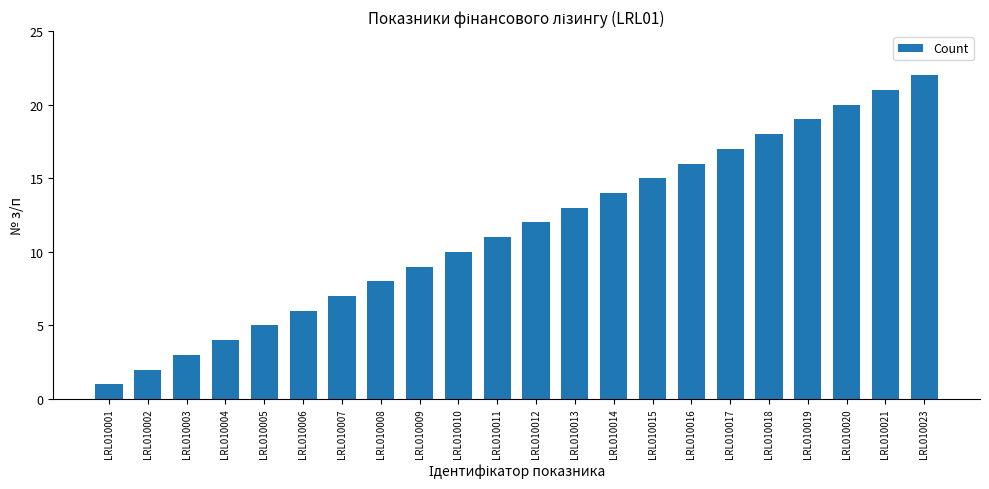

Approximately how many times larger is the value at LRL010021 compared to LRL010018?

1.2